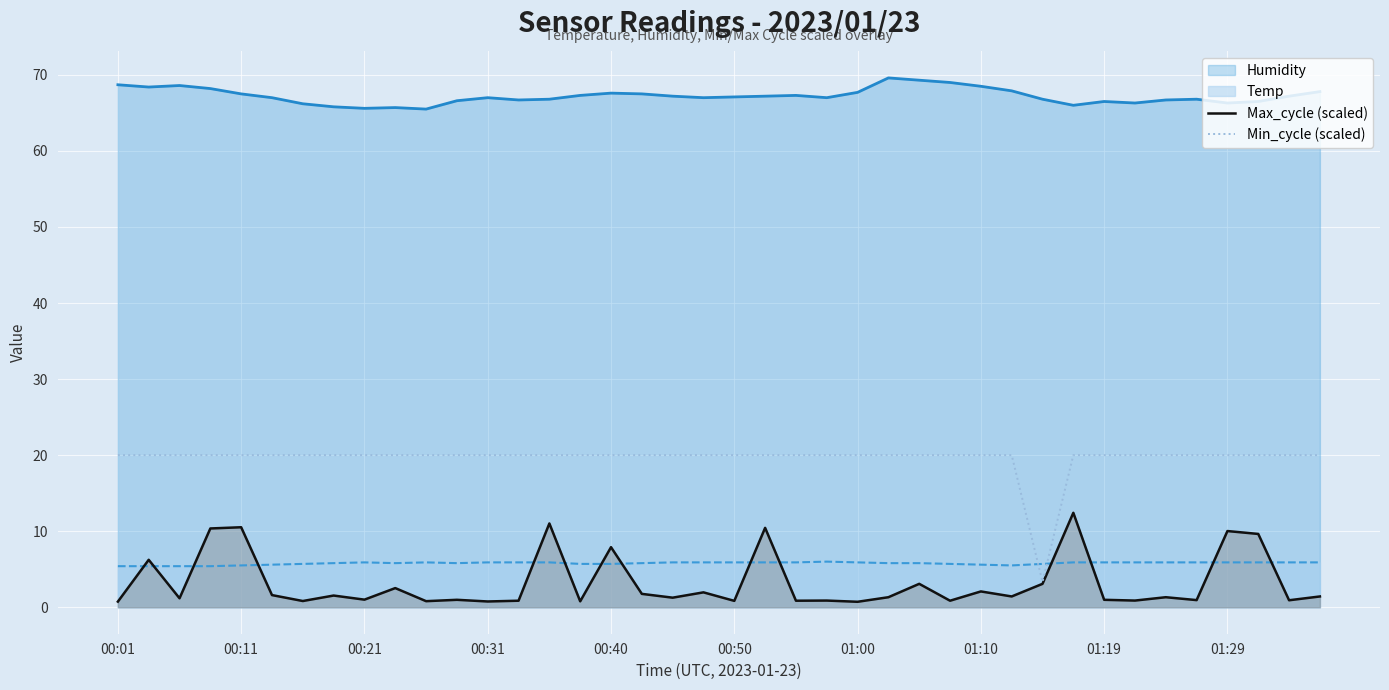

Rank the series by their maximum value, from lowest to highest.

Temp, Max_cycle (scaled), Min_cycle (scaled), Humidity